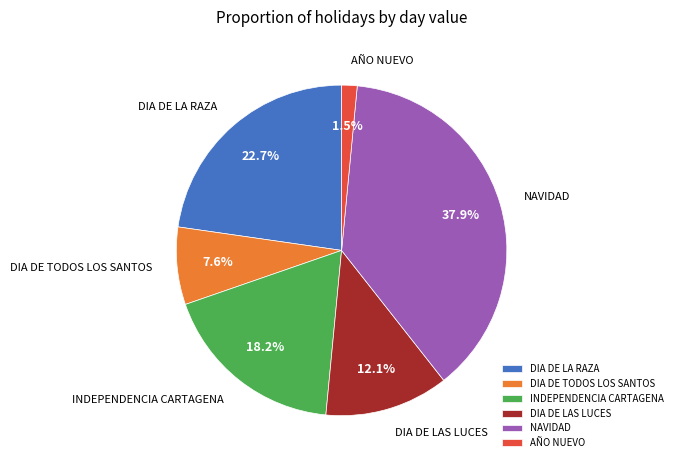

What is the largest slice in the pie chart?

NAVIDAD